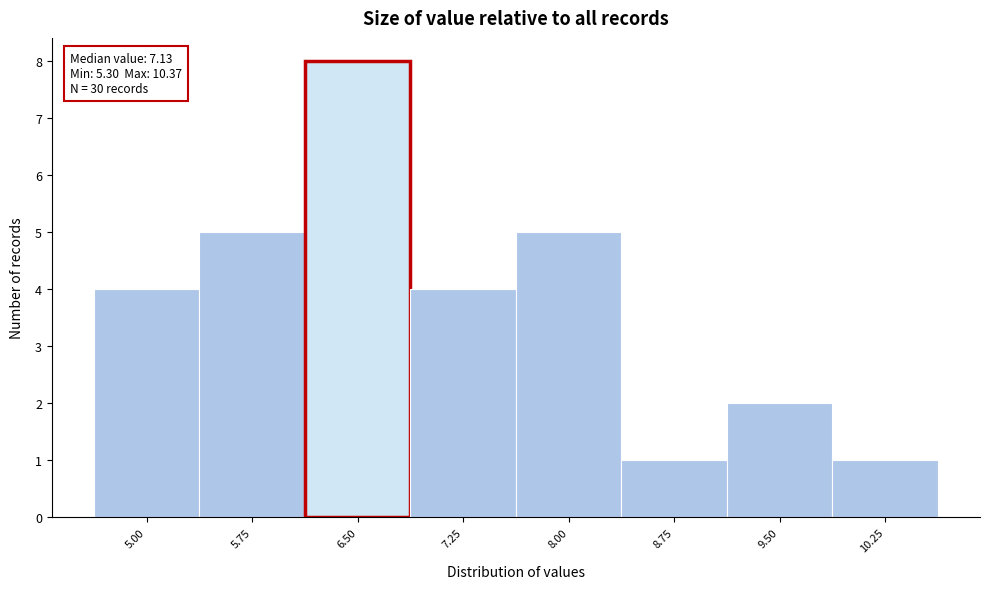

Reading right to left, extract all data points from this chart.

10.25=1	9.50=2	8.75=1	8.00=5	7.25=4	6.50=8	5.75=5	5.00=4